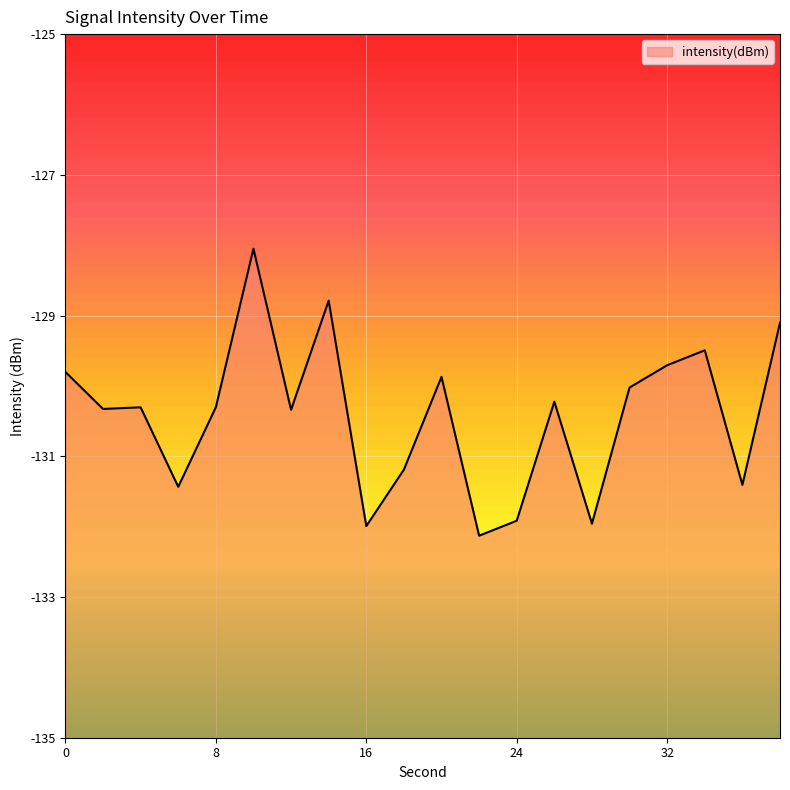

Which category has the lowest value across all series?

22